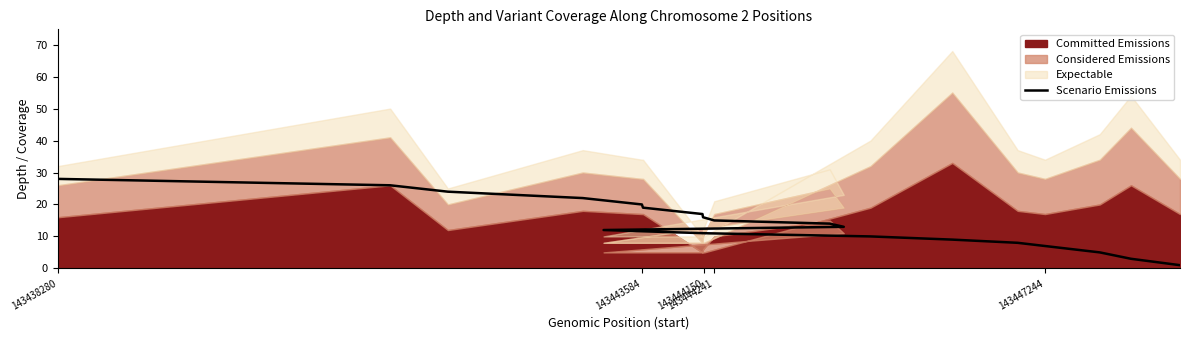

True or false: the data has more than 2 interior local peaks.

False